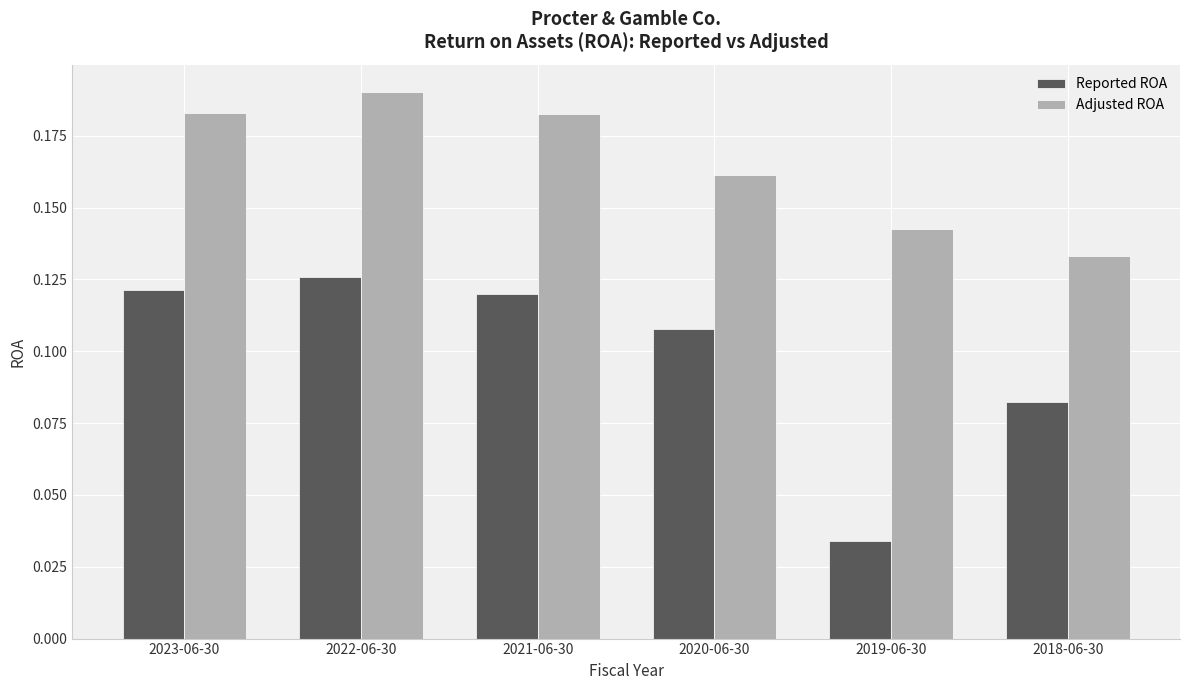

Is the value of Reported ROA at 2020-06-30 greater than the value of Adjusted ROA at 2018-06-30?

No